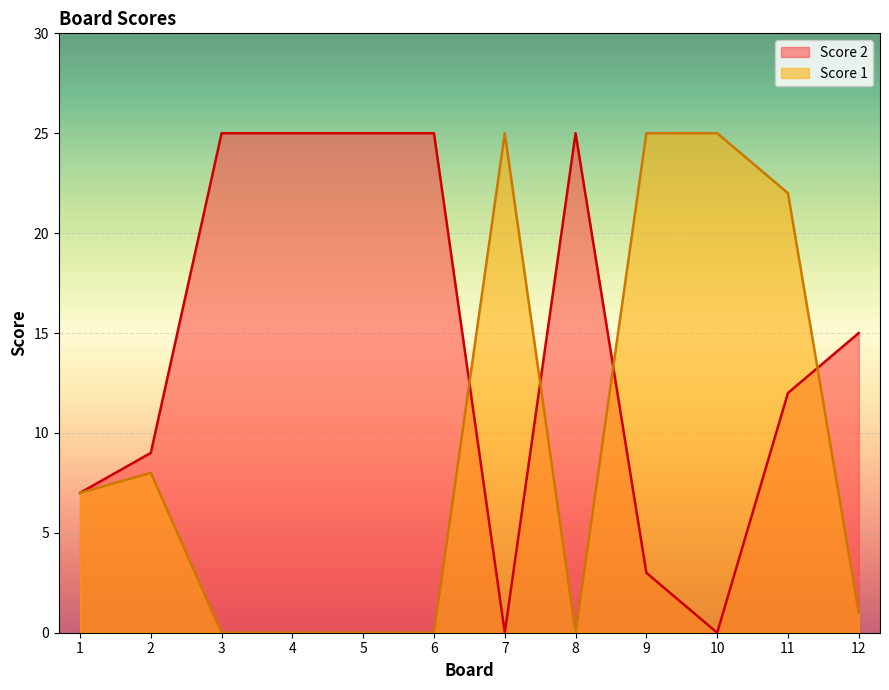

How many intersections are there between Score 1 and Score 2?

4